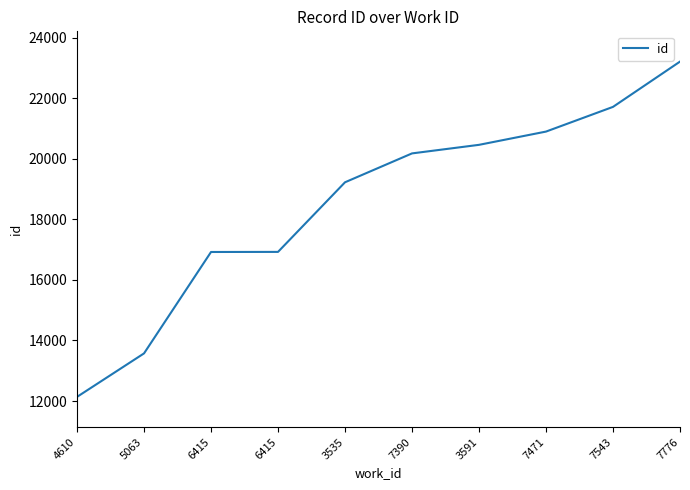

Does the chart have visible grid lines?

No